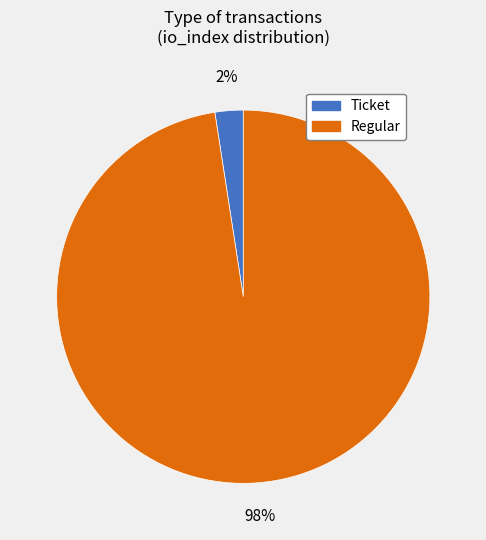

Which has a higher value, Ticket or Regular?

Regular